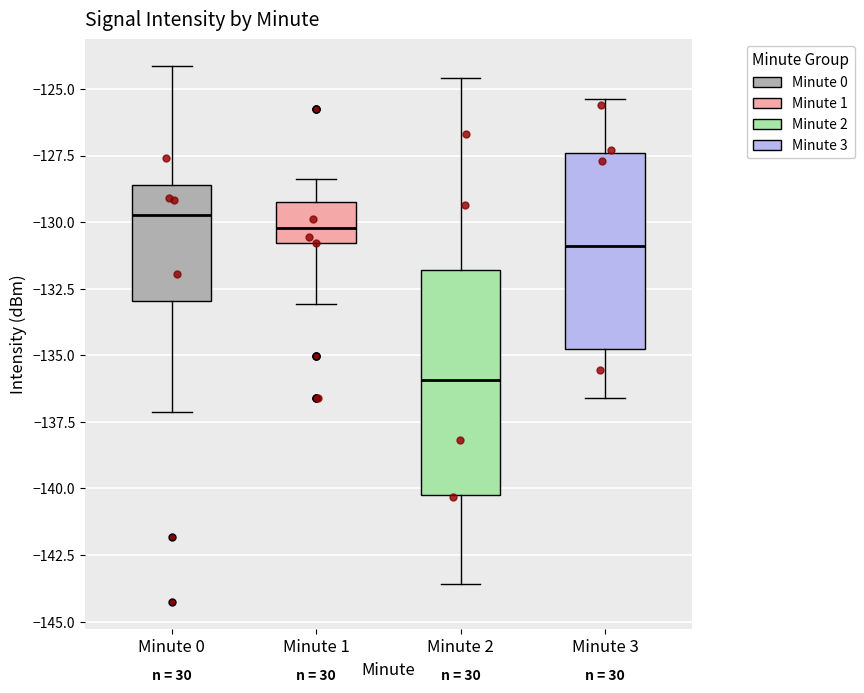

Where does the median line of the box for Minute 1 sit on the y-axis? The values are not printed on the chart, so give them approximately, as read against the axis.

-130.0